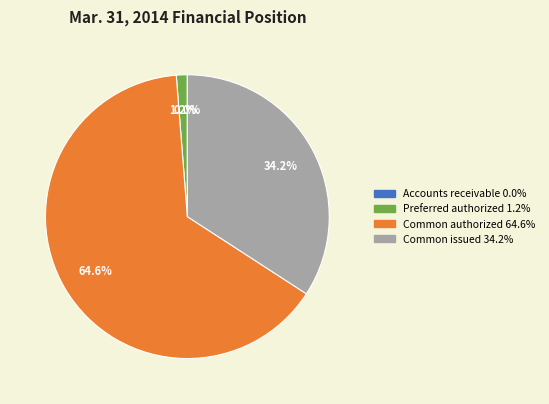

Is there a majority slice in this chart?

Yes